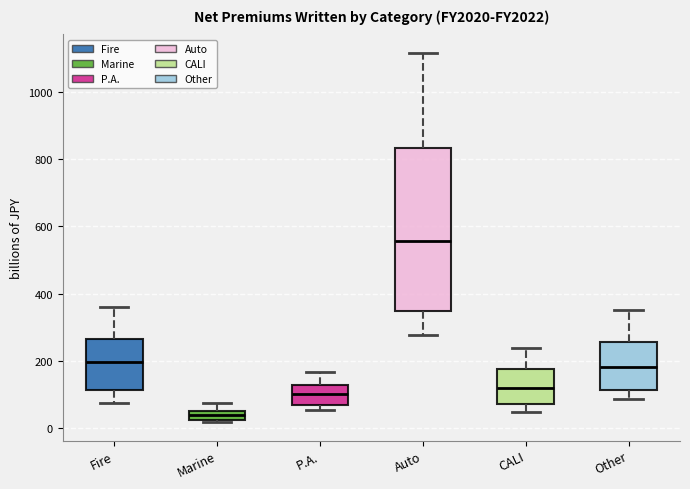

Where is the upper edge of the box for CALI on the y-axis? The values are not printed on the chart, so give them approximately, as read against the axis.

180